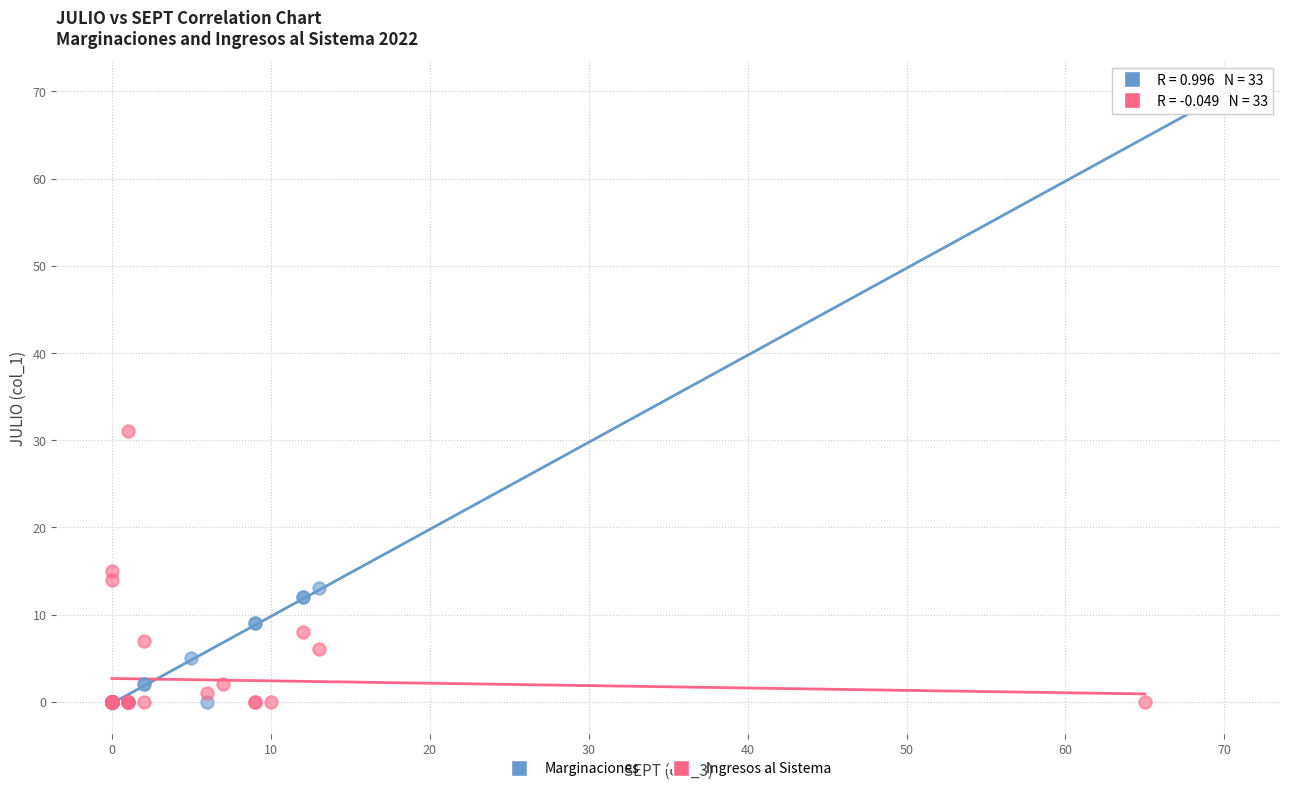

Which series reaches the maximum Y coordinate?

Marginaciones